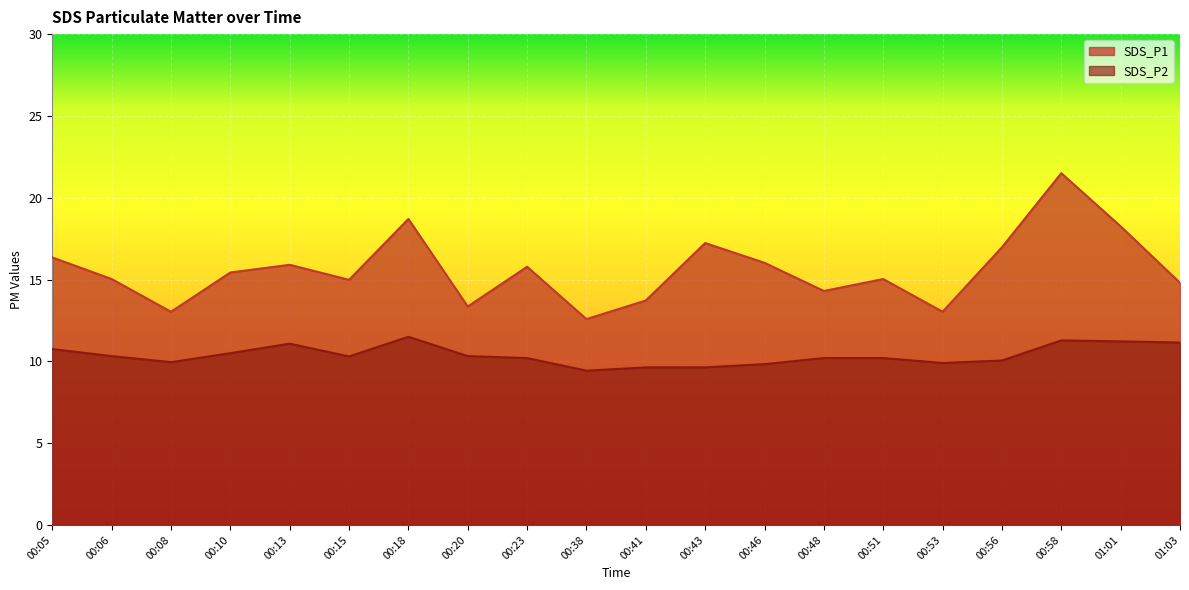

What is the smallest value displayed?

9.4